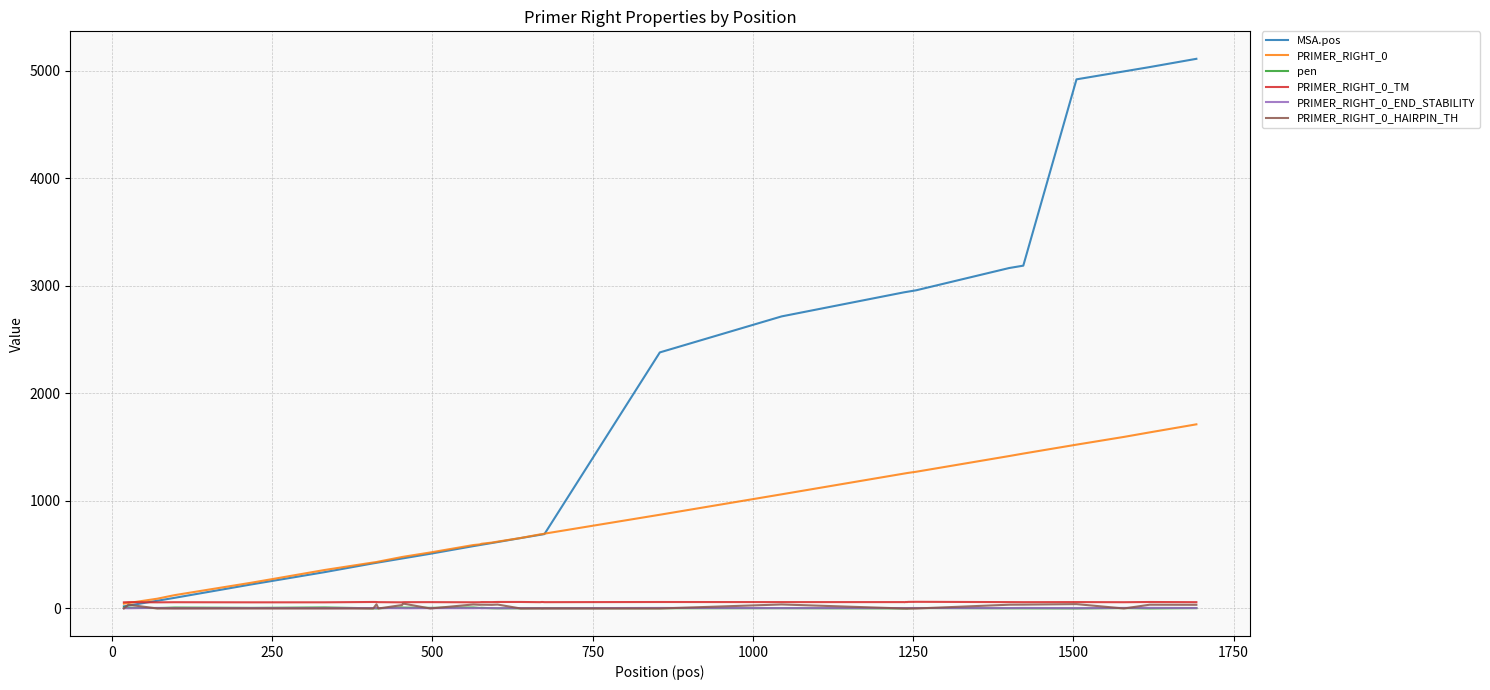

Which series has the largest total across all categories?

MSA.pos